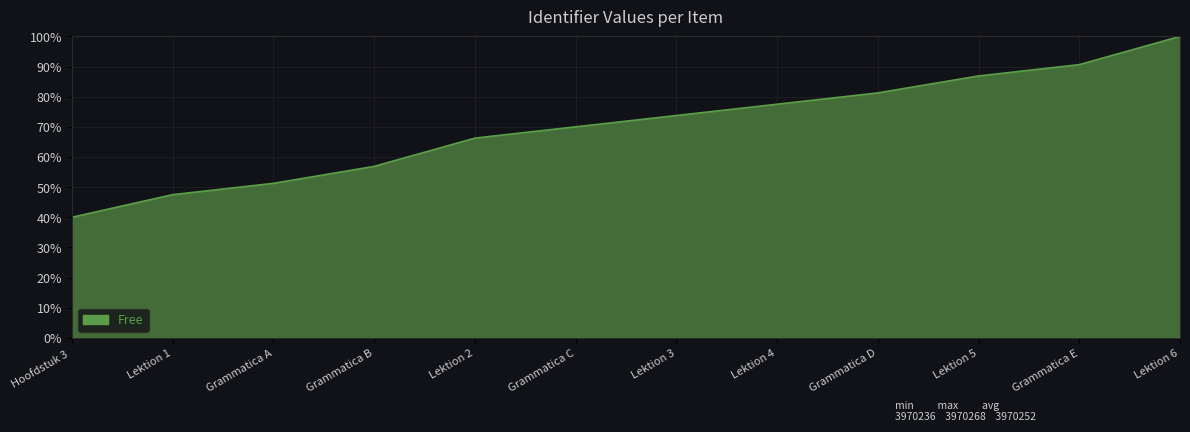

What is the sum of the values at Grammatica B and Lektion 1?

104.4